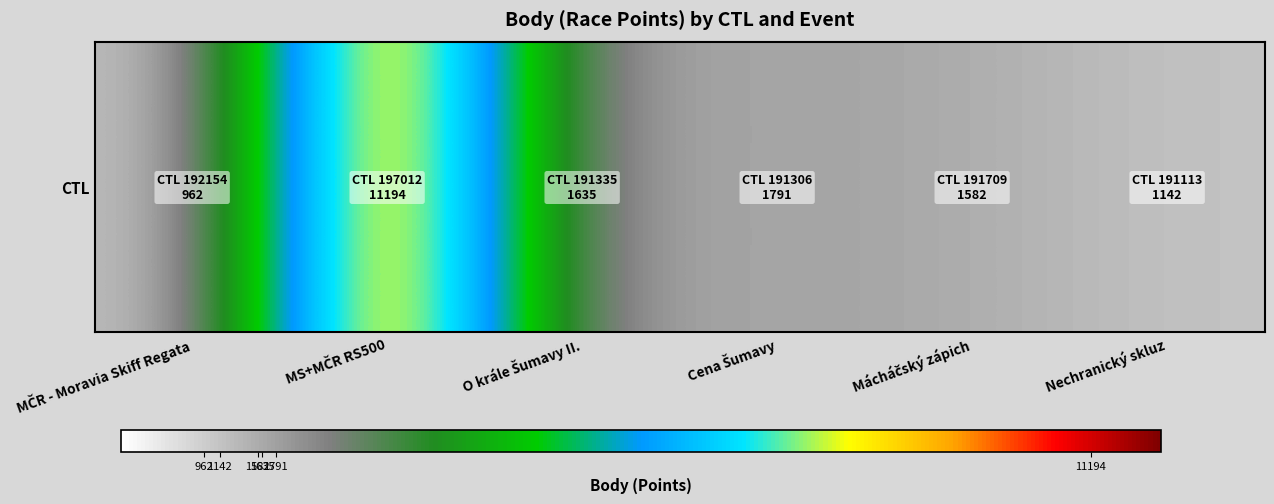

Reading right to left, transcribe all the data shown in this chart.

Nechranický skluz=1142	Mácháčský zápich=1582	Cena Šumavy=1791	O krále Šumavy II.=1635	MS+MČR RS500=11194	MČR - Moravia Skiff Regata=962